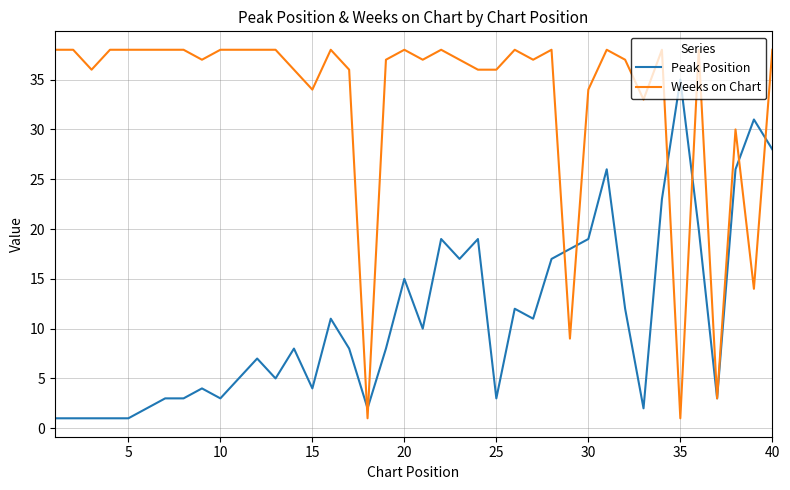

Which series has the largest total across all categories?

Weeks on Chart